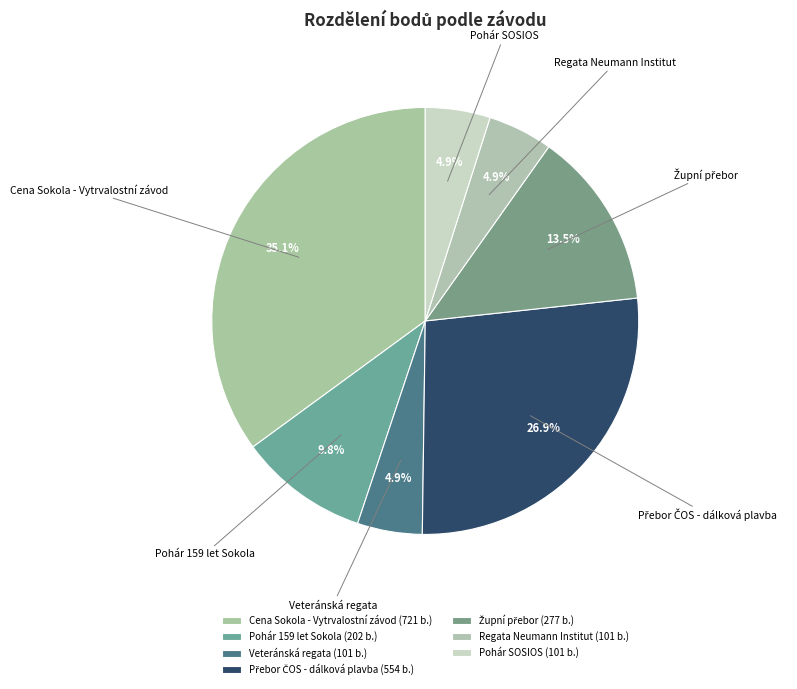

How many segments does this pie chart have?

7